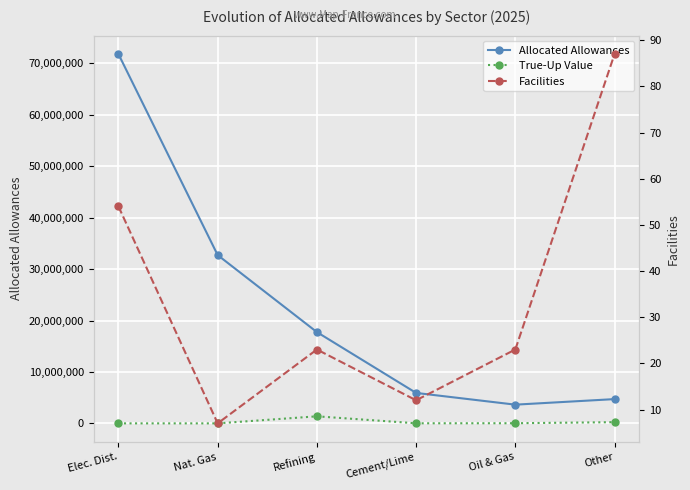

What is the difference between the True-Up Value values at Other and Cement/Lime?

218401